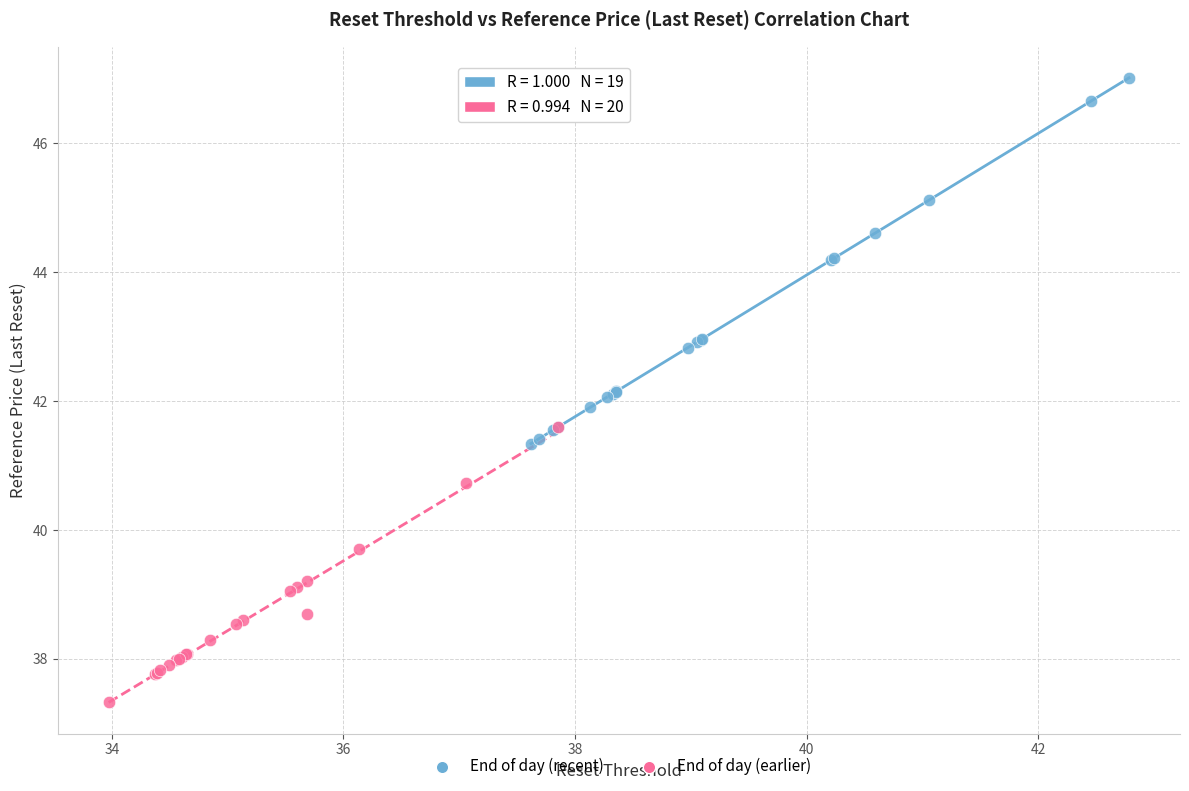

Which series has the largest Y range (max minus min)?

End of day (recent)